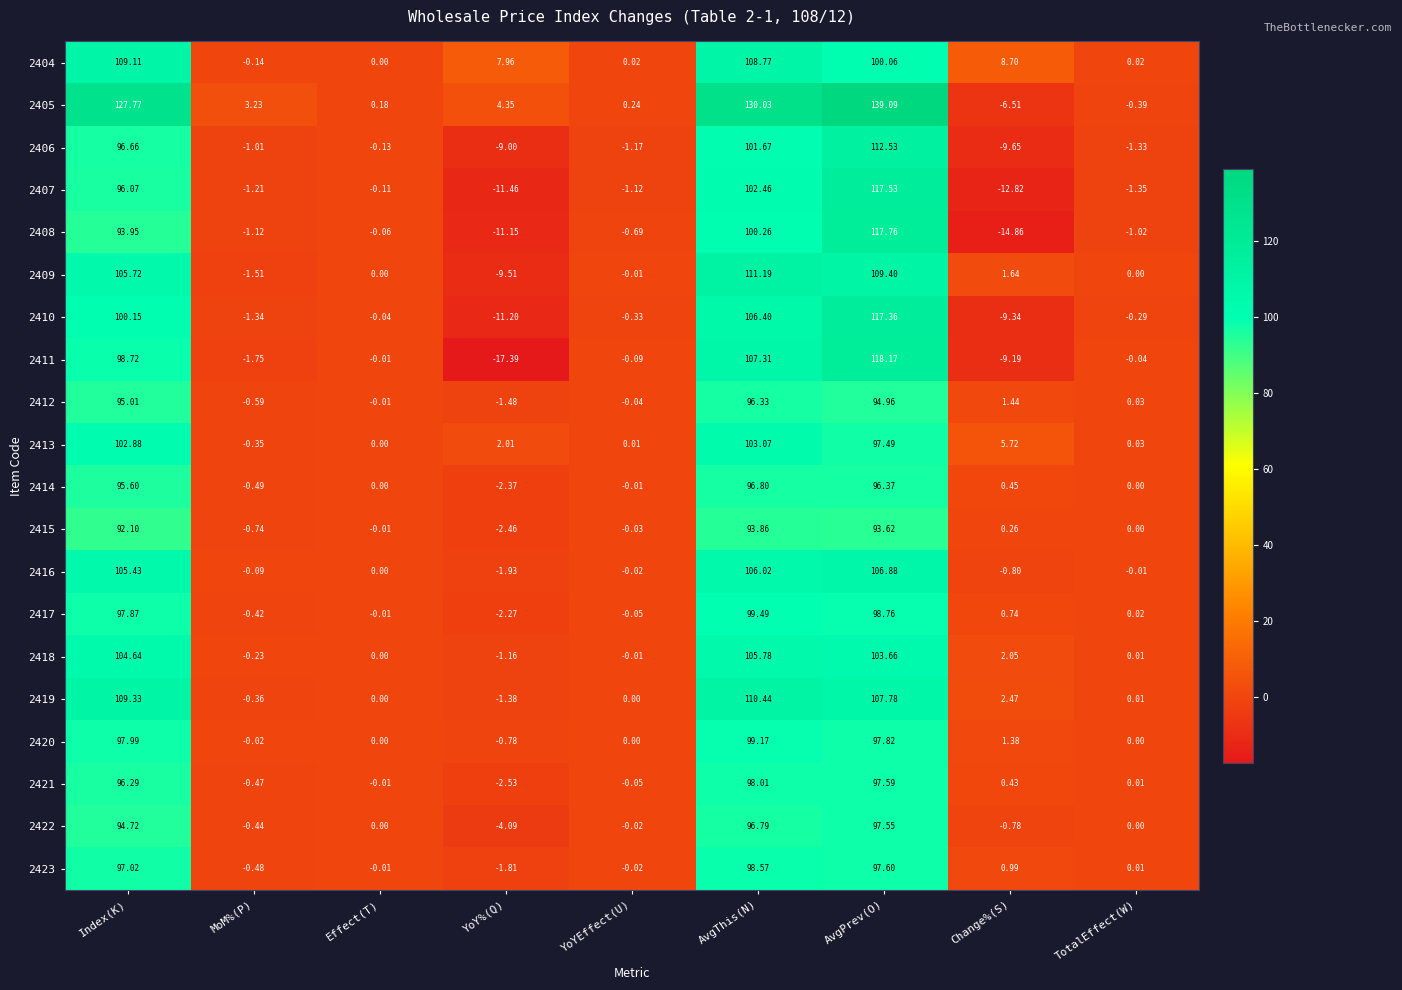

Is the value of 2423 at Index(K) greater than the value of 2421 at TotalEffect(W)?

Yes